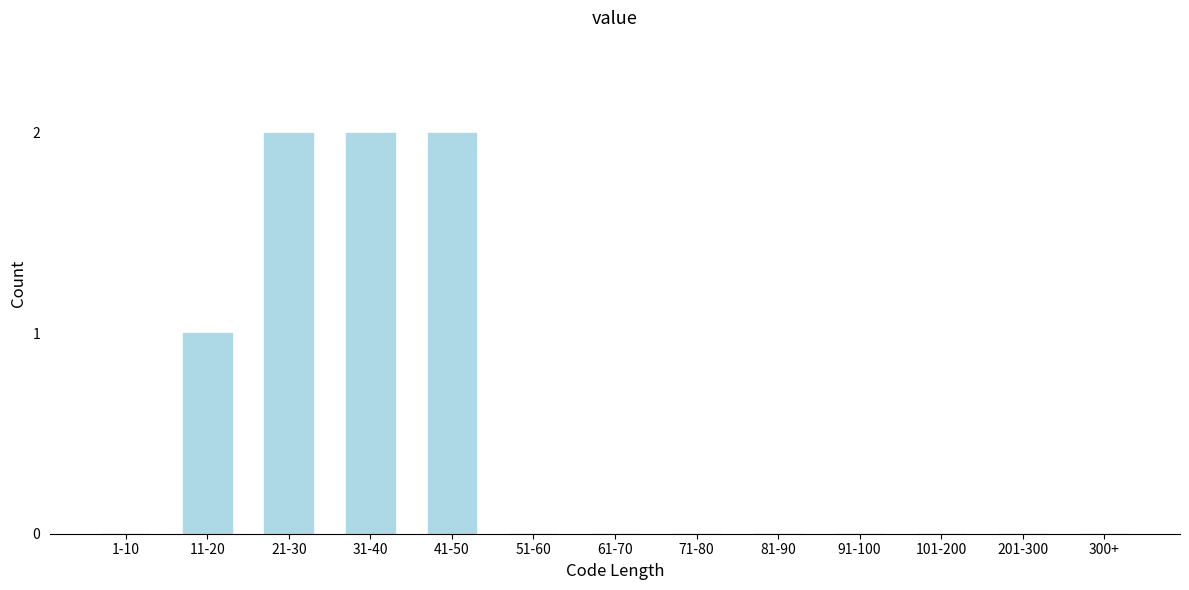

Reading left to right, list all the values displayed in this chart.

1-10=0	11-20=1	21-30=2	31-40=2	41-50=2	51-60=0	61-70=0	71-80=0	81-90=0	91-100=0	101-200=0	201-300=0	300+=0